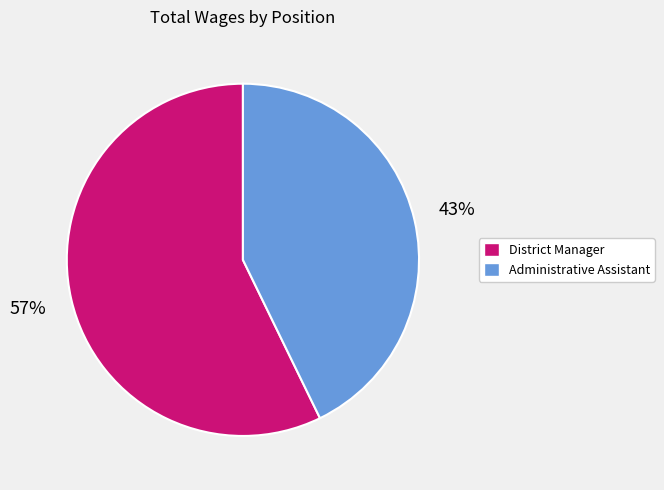

Is the sum of District Manager and Administrative Assistant greater than half?

Yes